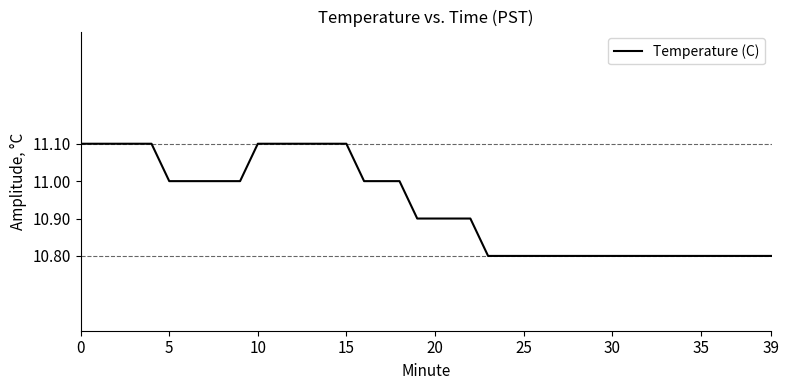

What is the difference between the maximum and minimum values?

0.3